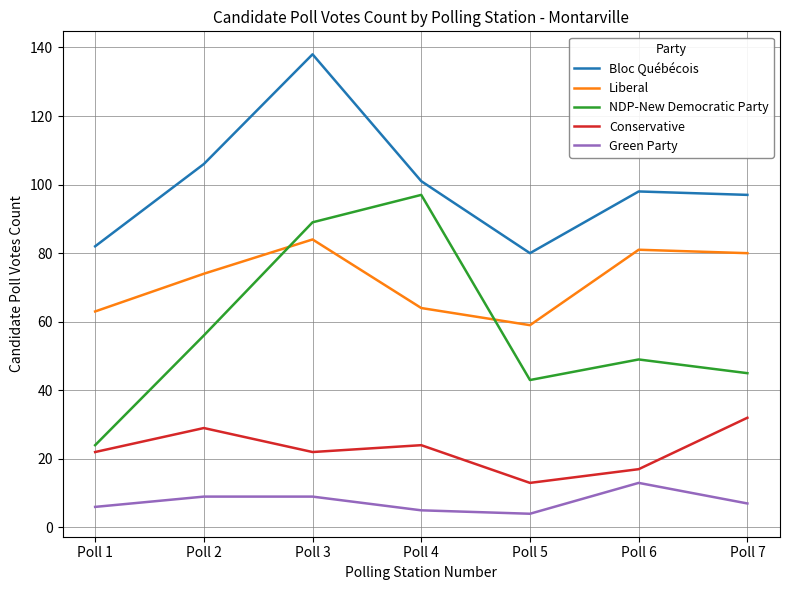

How many interior local valleys does the Bloc Québécois series have?

1